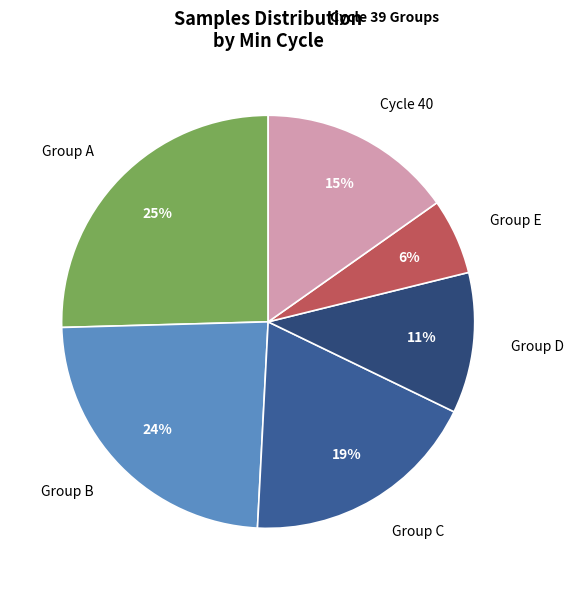

Which category has the smallest portion of the pie?

Group E